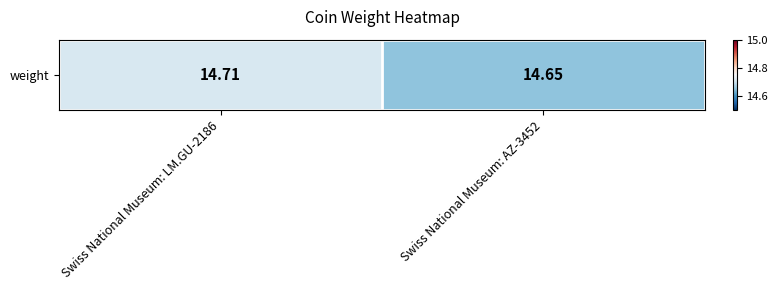

Count the number of categories in the chart.

2